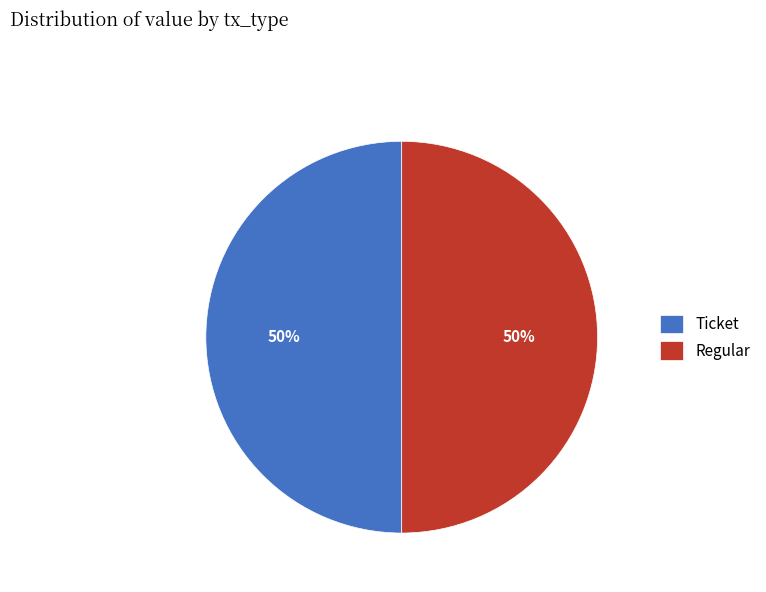

To the nearest percent, what percentage of the pie is Regular?

50%